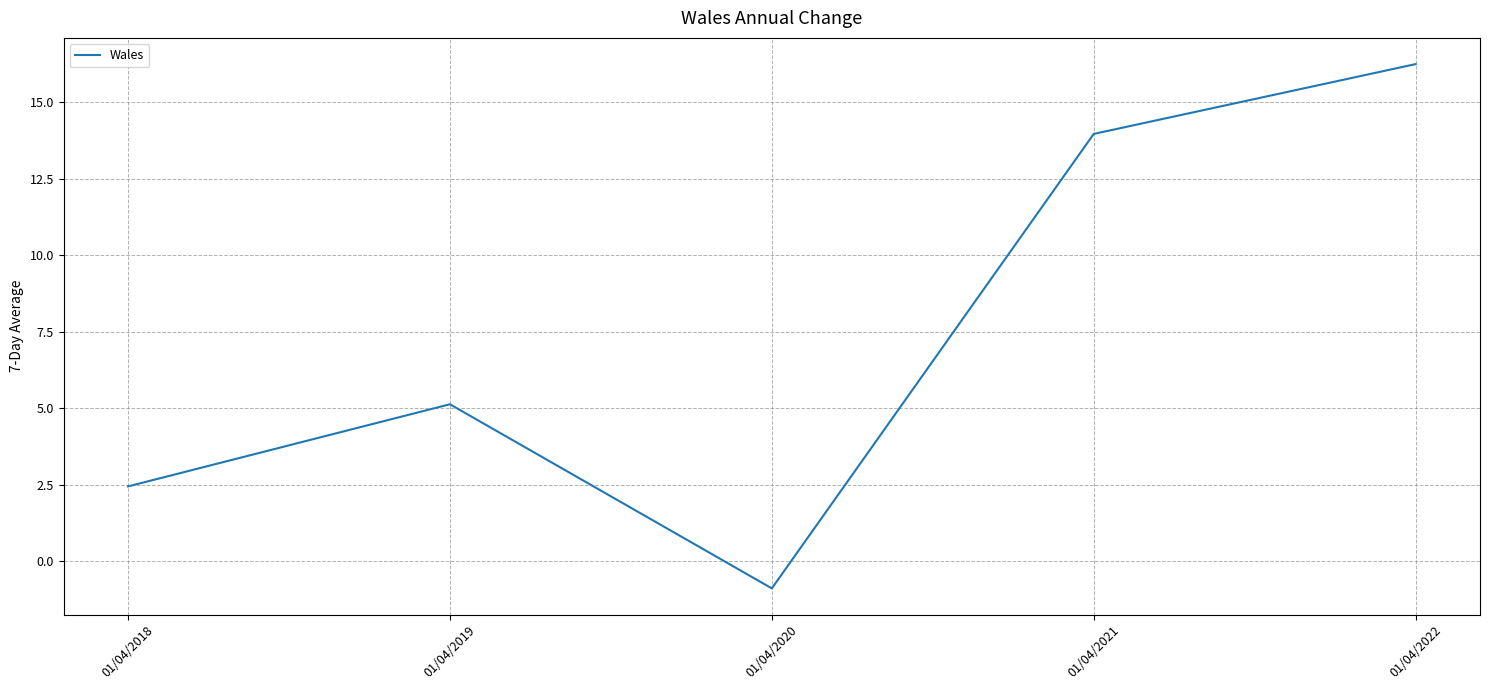

True or false: there are more than 0 points higher than both neighbors.

True